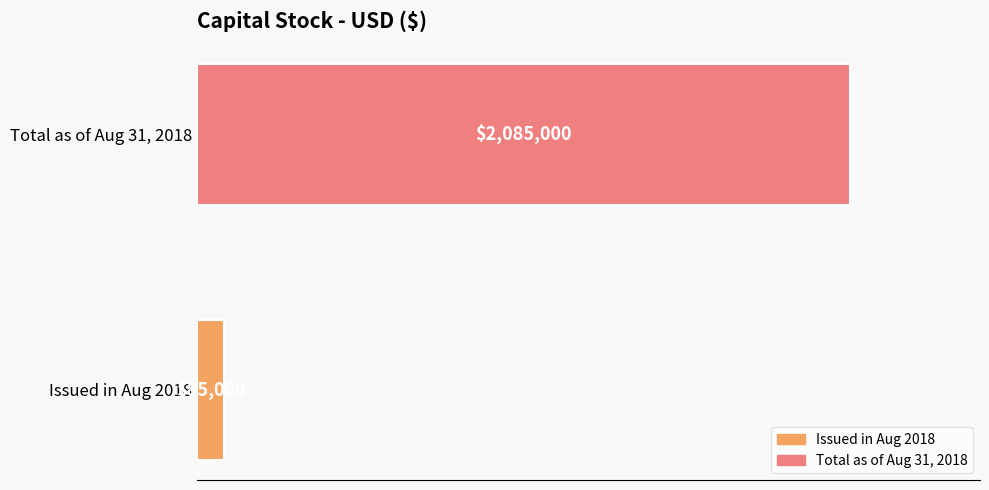

What are all the series names shown in the legend?

Issued in Aug 2018, Total as of Aug 31, 2018